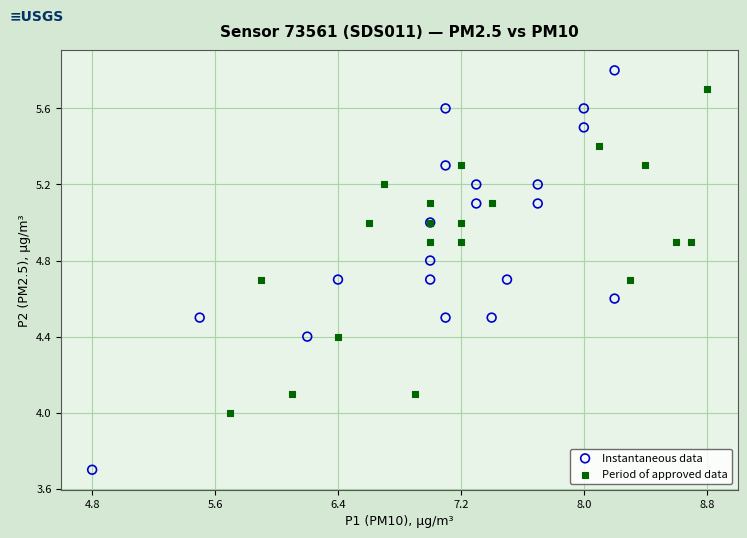

Which series has the widest spread of Y values?

Instantaneous data